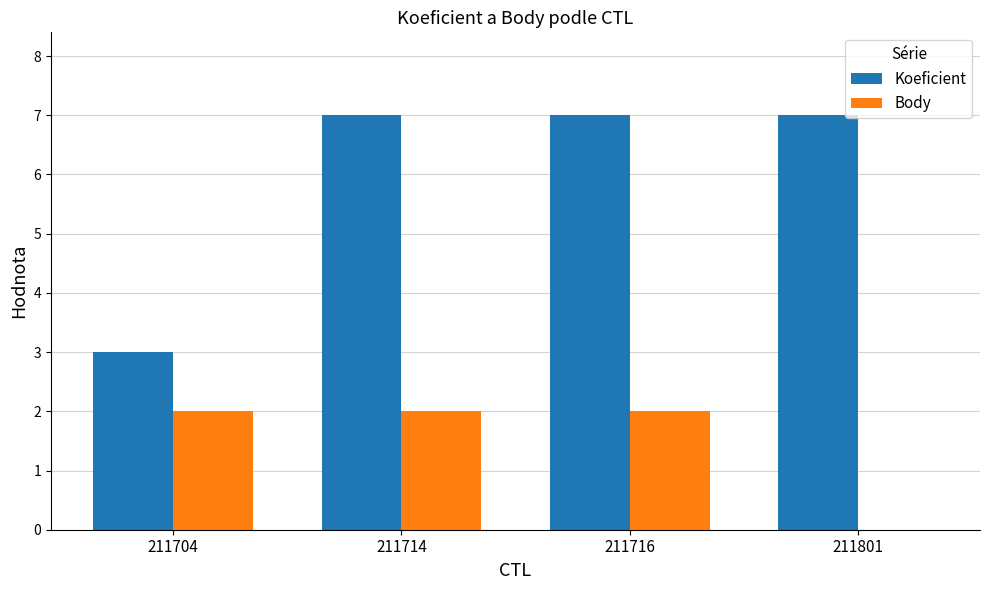

Is it true that Body equals 1 at 211801?

False